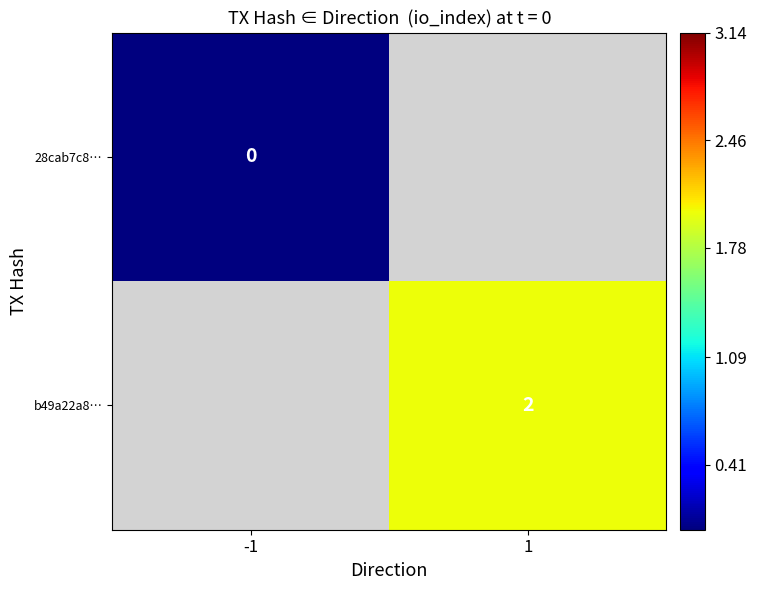

Is the value of b49a22a8… at 1 greater than the value of 28cab7c8… at -1?

Yes